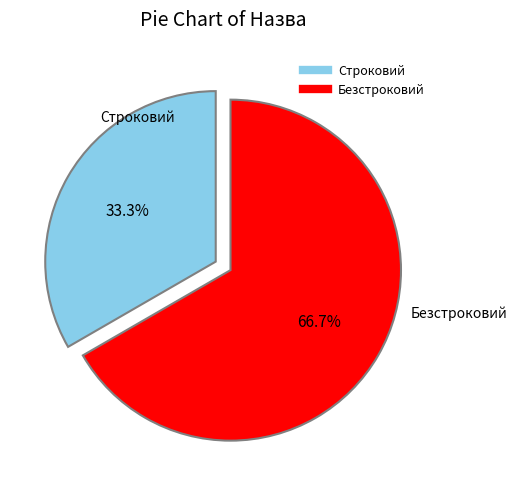

To the nearest percent, what is the average slice percentage?

50%